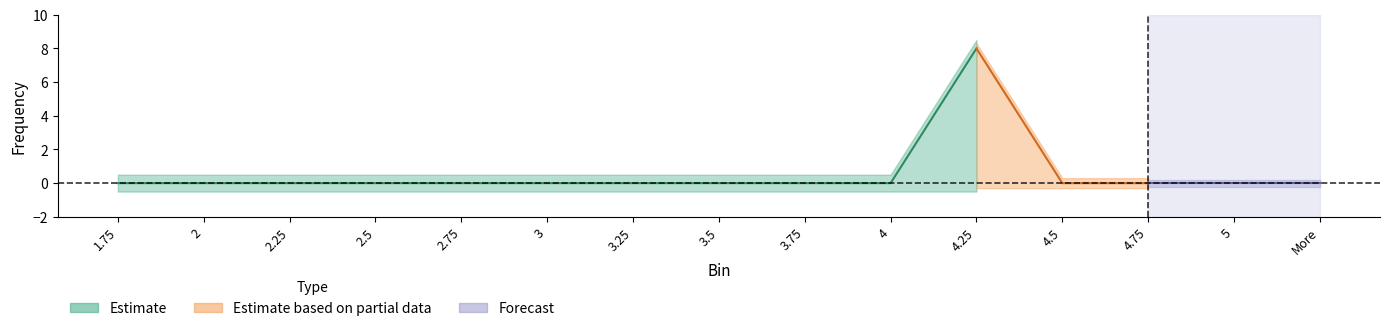

How many data points does each series have?

15